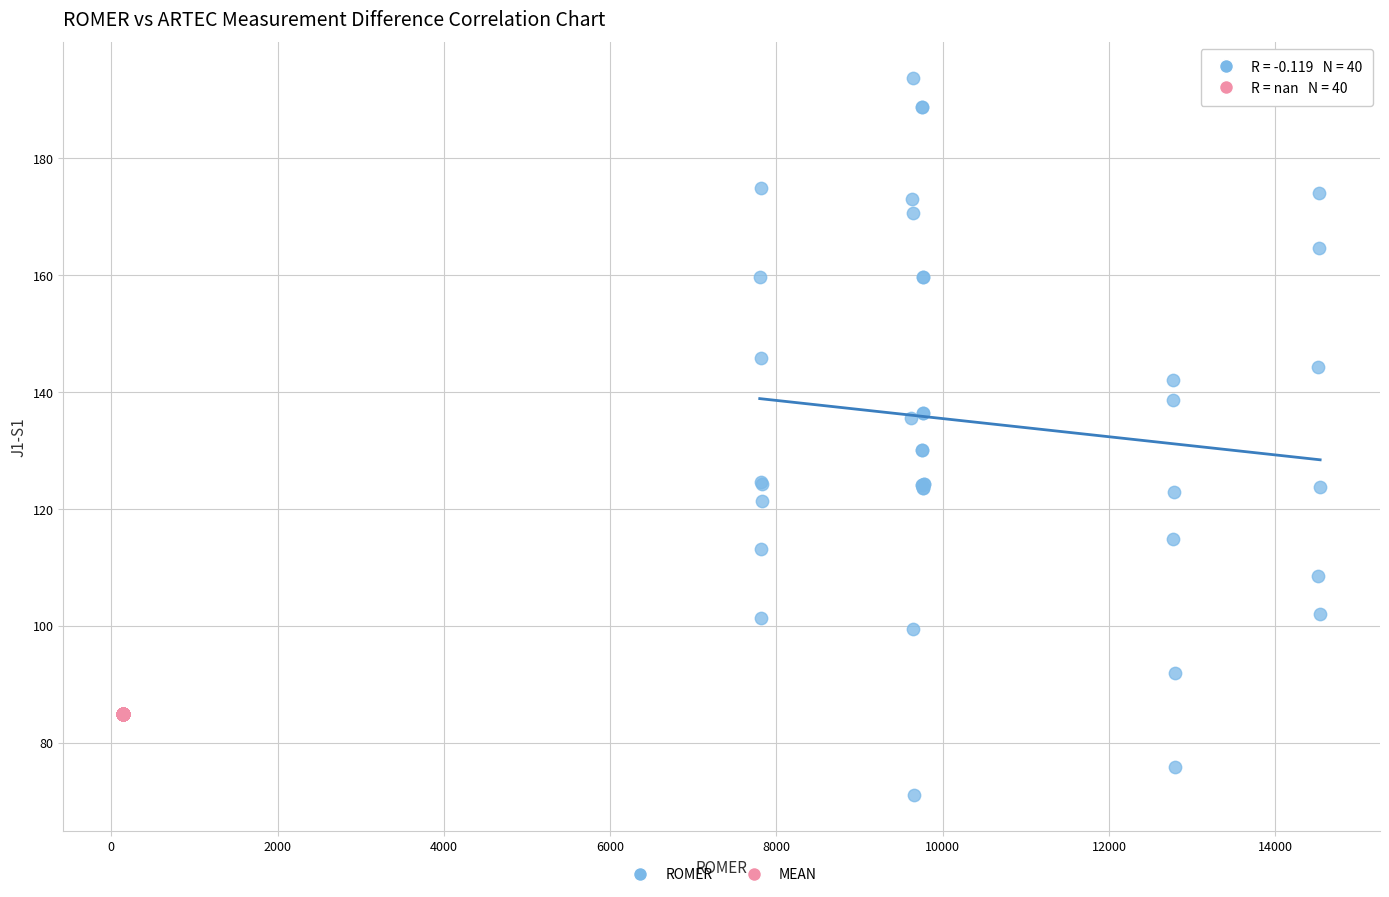

Which series reaches the maximum Y coordinate?

ROMER